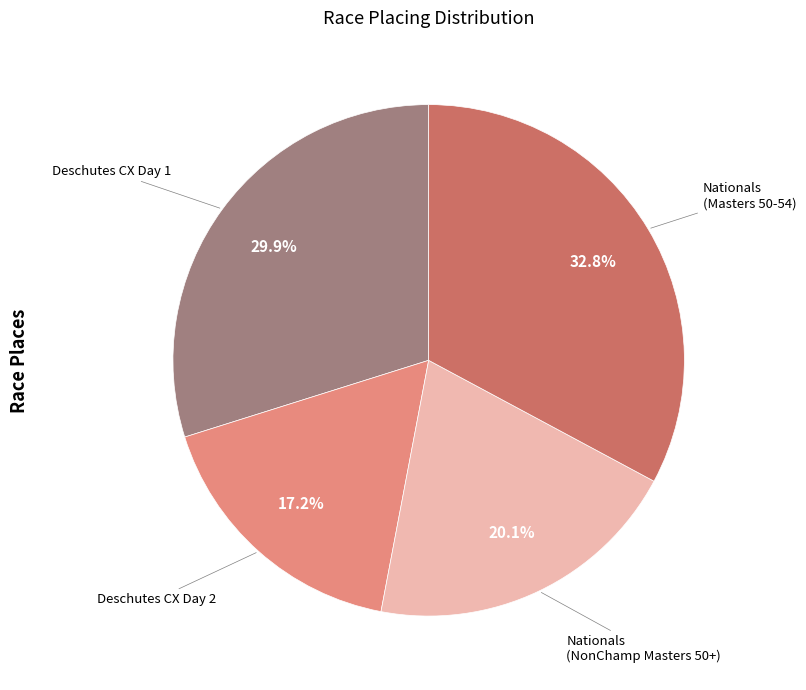

Is there a majority slice in this chart?

No